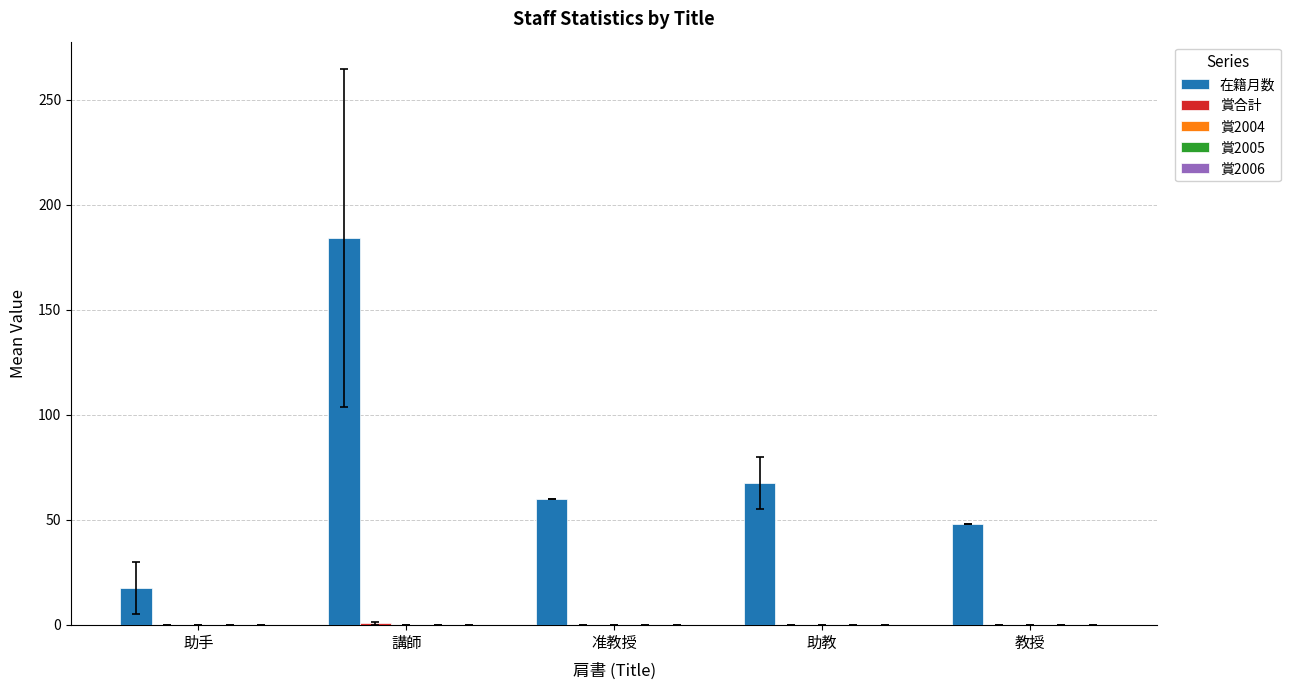

Which series has the largest total across all categories?

在籍月数